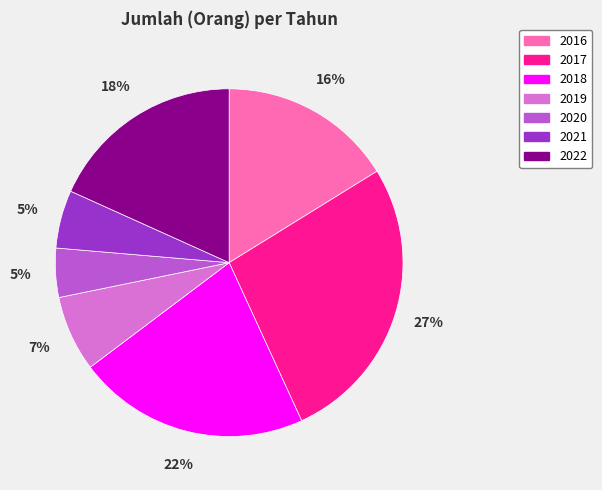

Which category has the biggest portion of the pie?

2017